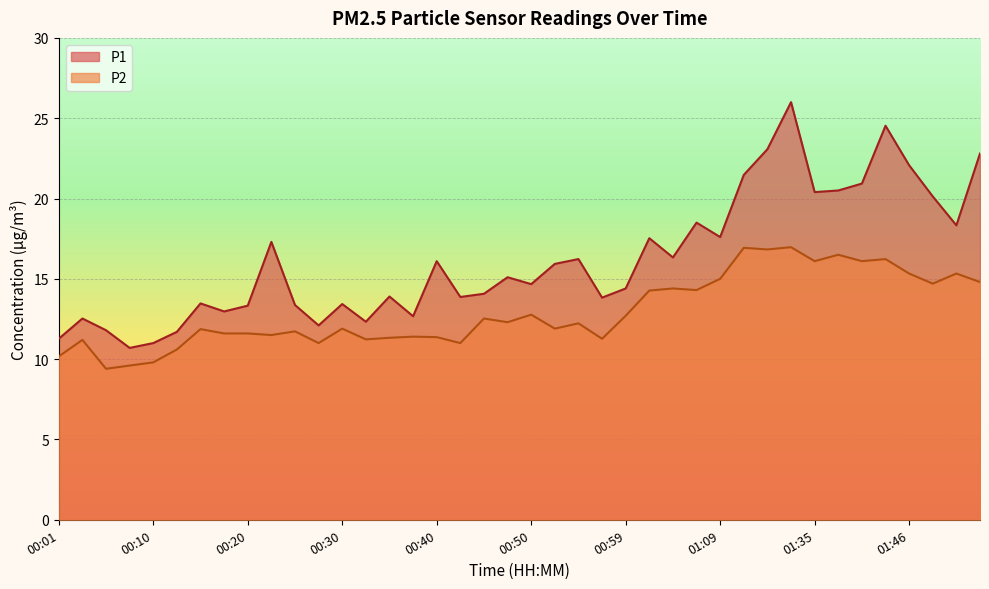

Reading right to left, extract all data points from this chart.

P1: 01:54=22.8	01:51=18.3	01:48=20.1	01:46=22.1	01:43=24.5	01:40=20.9	01:37=20.5	01:35=20.4	01:32=26.0	01:30=23.1	01:27=21.5	01:09=17.6	01:07=18.5	01:04=16.3	01:02=17.5	00:59=14.4	00:57=13.8	00:54=16.2	00:52=15.9	00:50=14.7	00:47=15.1	00:45=14.1	00:42=13.9	00:40=16.1	00:37=12.7	00:35=13.9	00:33=12.3	00:30=13.4	00:28=12.1	00:25=13.4	00:23=17.3	00:20=13.3	00:18=13.0	00:15=13.5	00:13=11.7	00:10=11.0	00:08=10.7	00:06=11.8	00:03=12.5	00:01=11.3
P2: 01:54=14.8	01:51=15.3	01:48=14.7	01:46=15.3	01:43=16.2	01:40=16.1	01:37=16.5	01:35=16.1	01:32=17.0	01:30=16.8	01:27=16.9	01:09=15.0	01:07=14.3	01:04=14.4	01:02=14.3	00:59=12.7	00:57=11.3	00:54=12.2	00:52=11.9	00:50=12.8	00:47=12.3	00:45=12.5	00:42=11.0	00:40=11.4	00:37=11.4	00:35=11.3	00:33=11.2	00:30=11.9	00:28=11.0	00:25=11.7	00:23=11.5	00:20=11.6	00:18=11.6	00:15=11.9	00:13=10.6	00:10=9.8	00:08=9.6	00:06=9.4	00:03=11.2	00:01=10.2